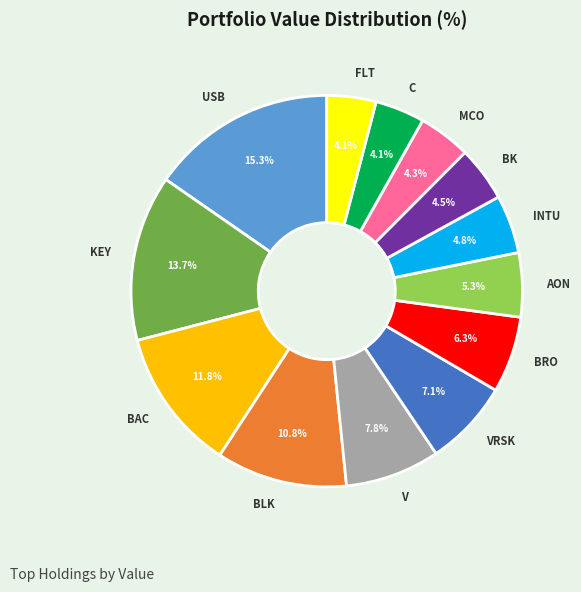

How many slices are in this pie chart?

13